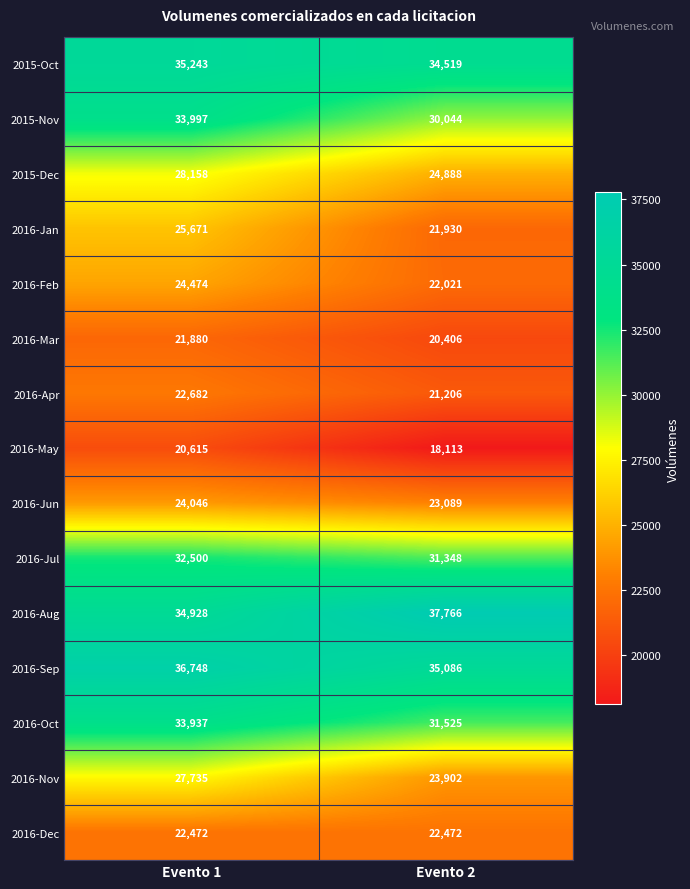

What is the minimum value shown in the chart?

18113